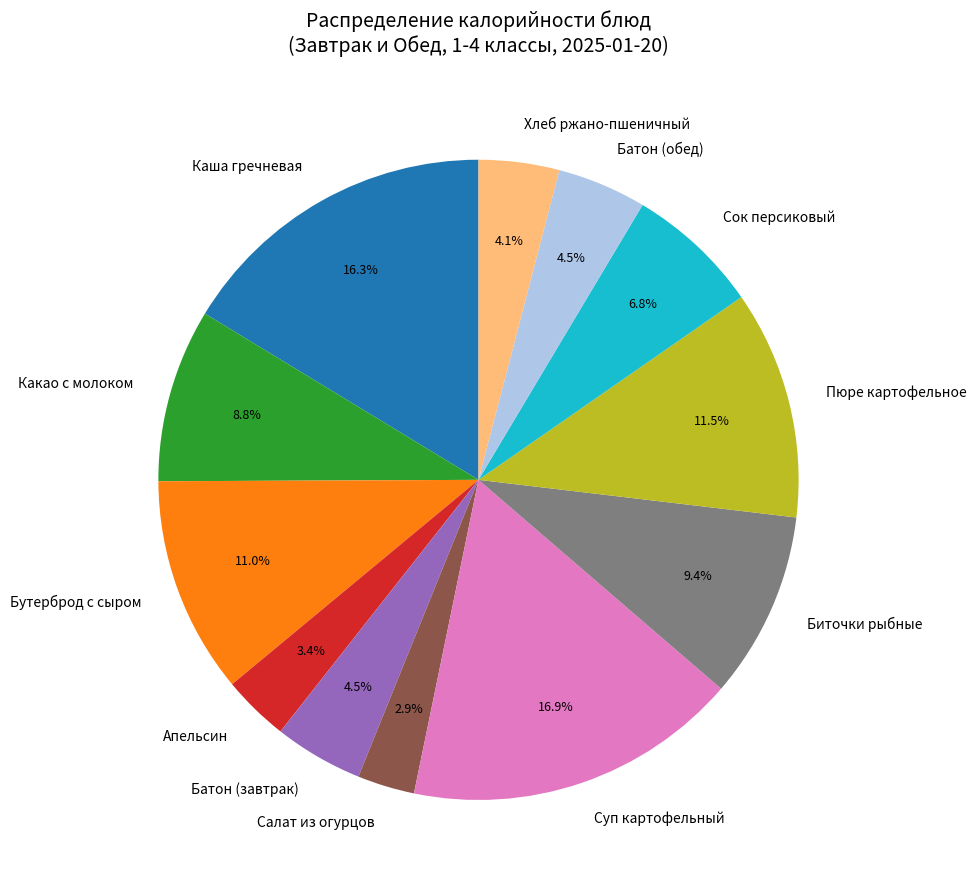

To the nearest percent, what is the difference between the largest and smallest slice percentages?

14%